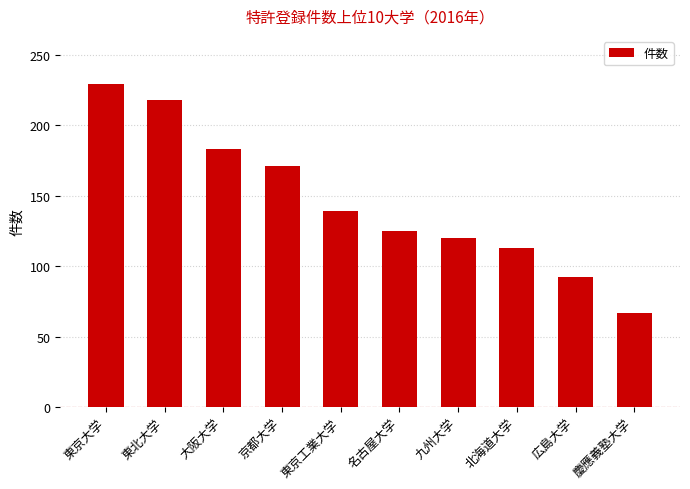

How many data points does each series have?

10